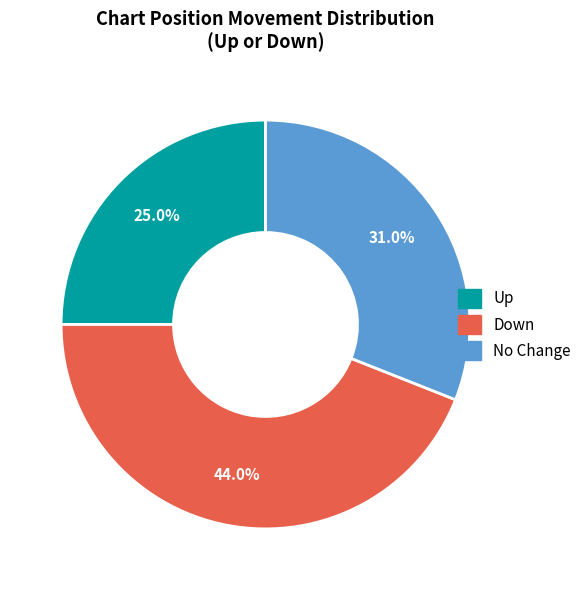

To the nearest percent, what is the average slice percentage?

33%